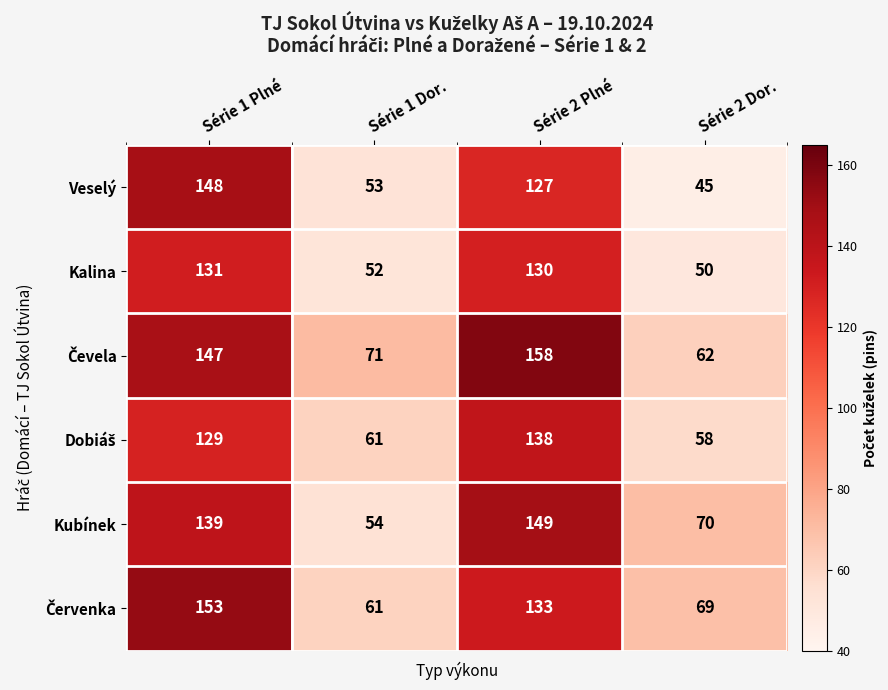

At which label is Kubínek closest to 101?

Série 2 Dor.